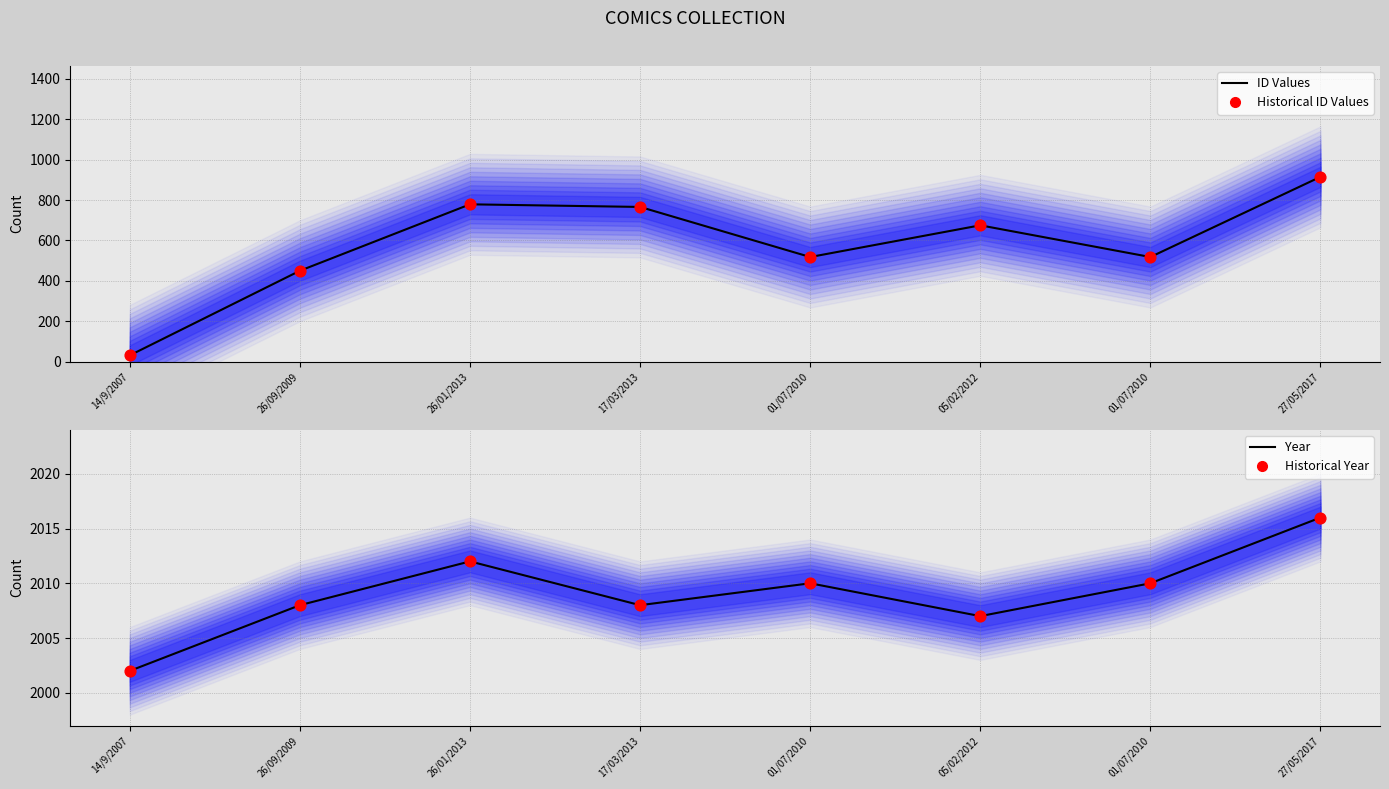

Which series contains the lowest Y value?

ID Values (line)